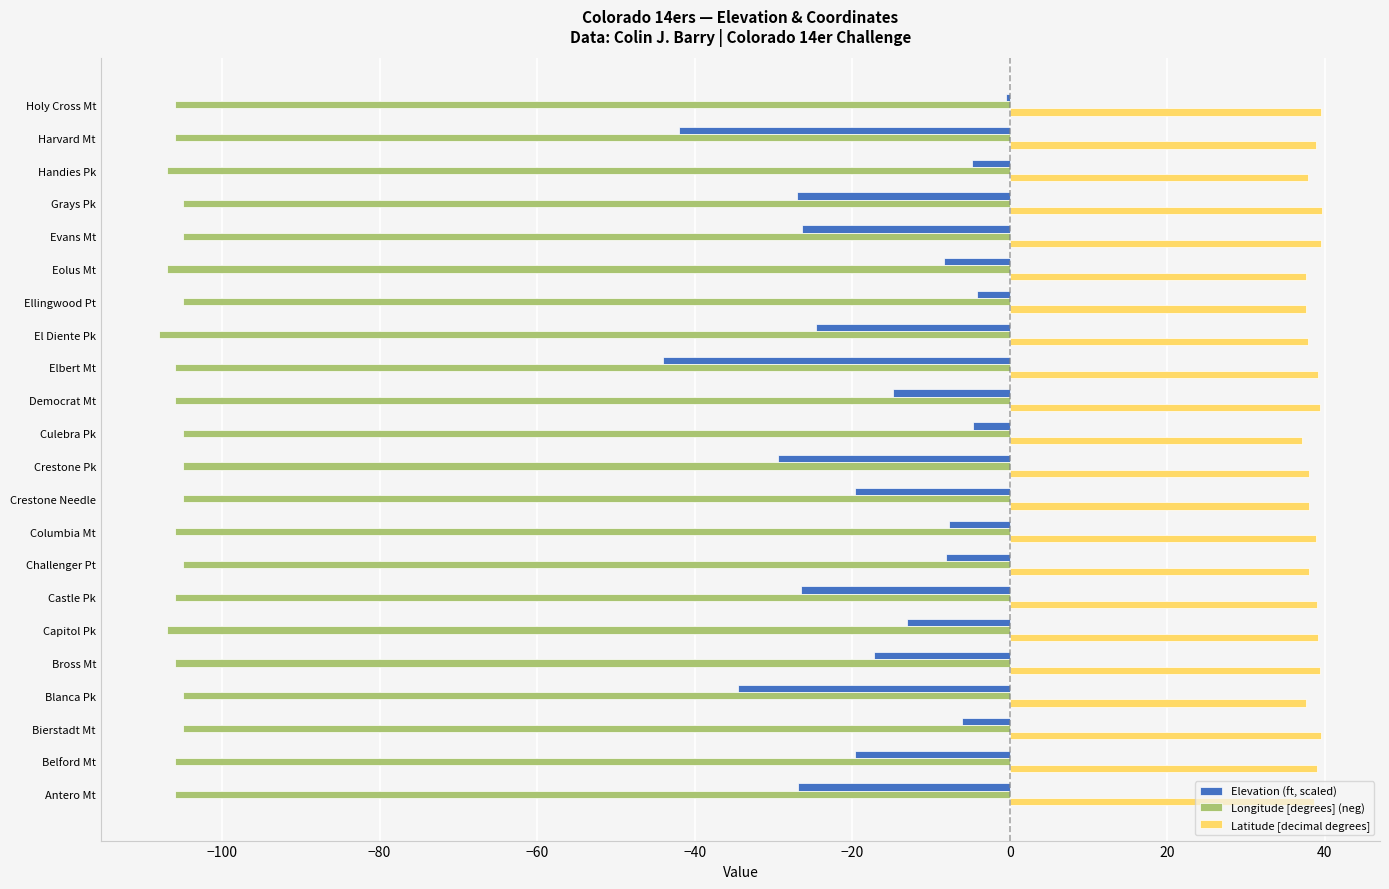

What is the lowest value of the Longitude [degrees] (neg) series?

-108.0